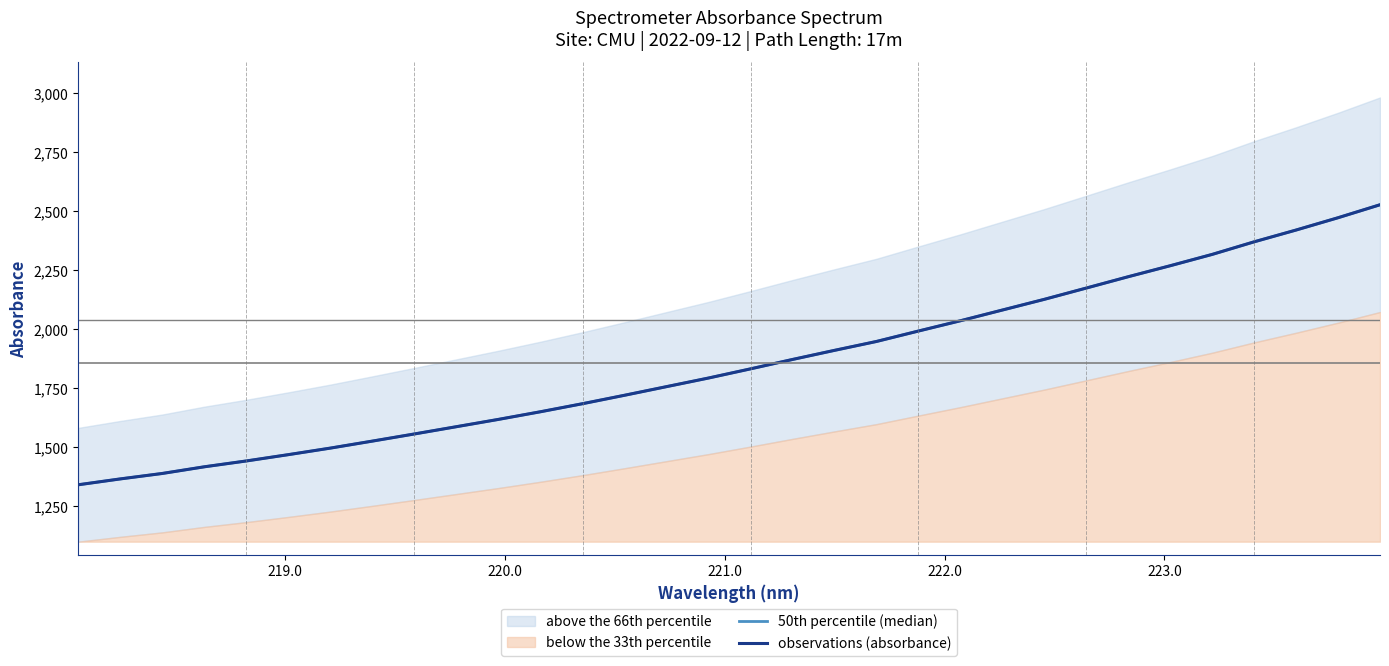

What is the value of the observations (absorbance) point at the 19th from the left?

1910.5